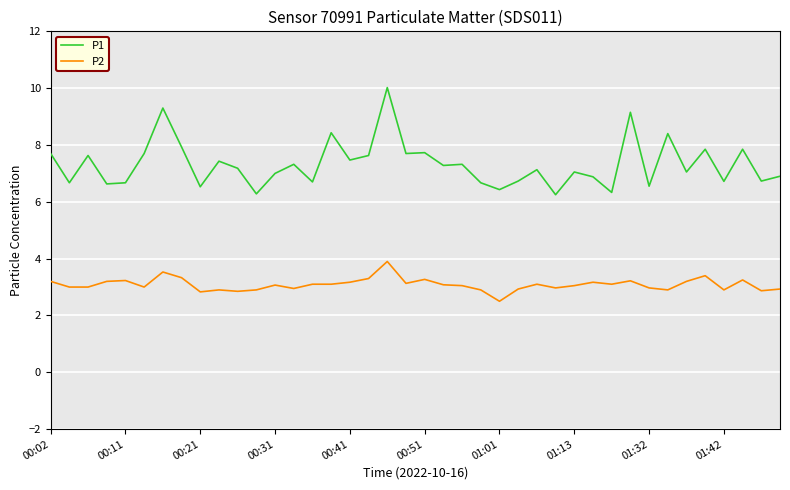

What is the difference between the maximum and minimum values in the P1 series?

3.8